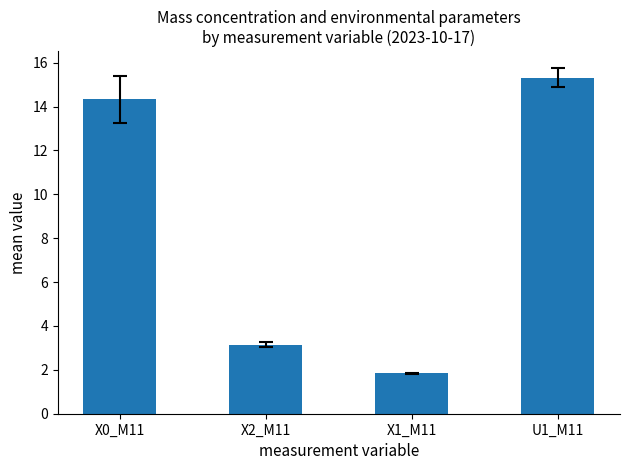

What is the difference between the maximum and minimum values?

13.5